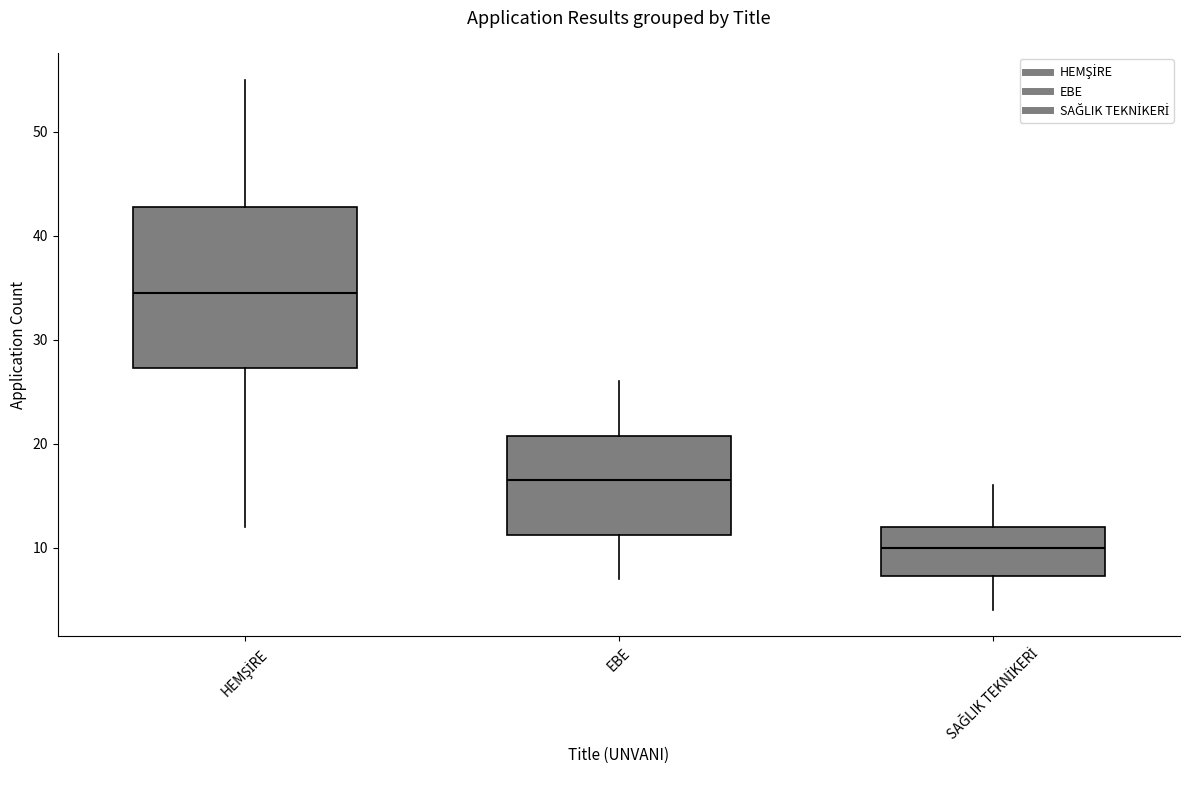

Reading left to right, transcribe this box plot: for each box, give where its median line is, the range the box spans, and where its two whiskers end, as read against the y-axis. The values are not printed on the chart, so give them approximately, as read against the axis.

HEMŞİRE: median 35, box 27 to 43, whiskers 12 to 55
EBE: median 17, box 11 to 21, whiskers 7 to 26
SAĞLIK TEKNİKERİ: median 10, box 7 to 12, whiskers 4 to 16